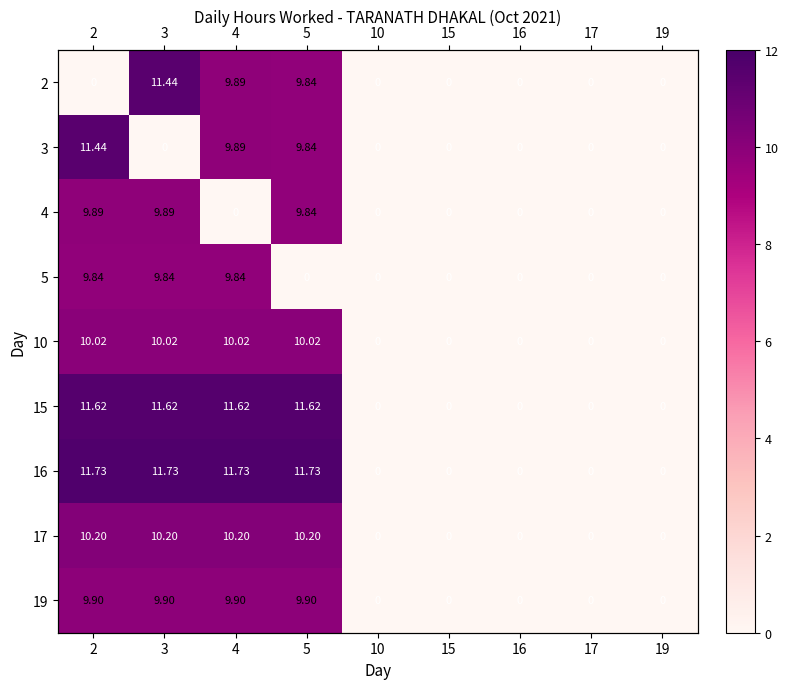

Is it true that 15 equals 0.0 at 10?

True